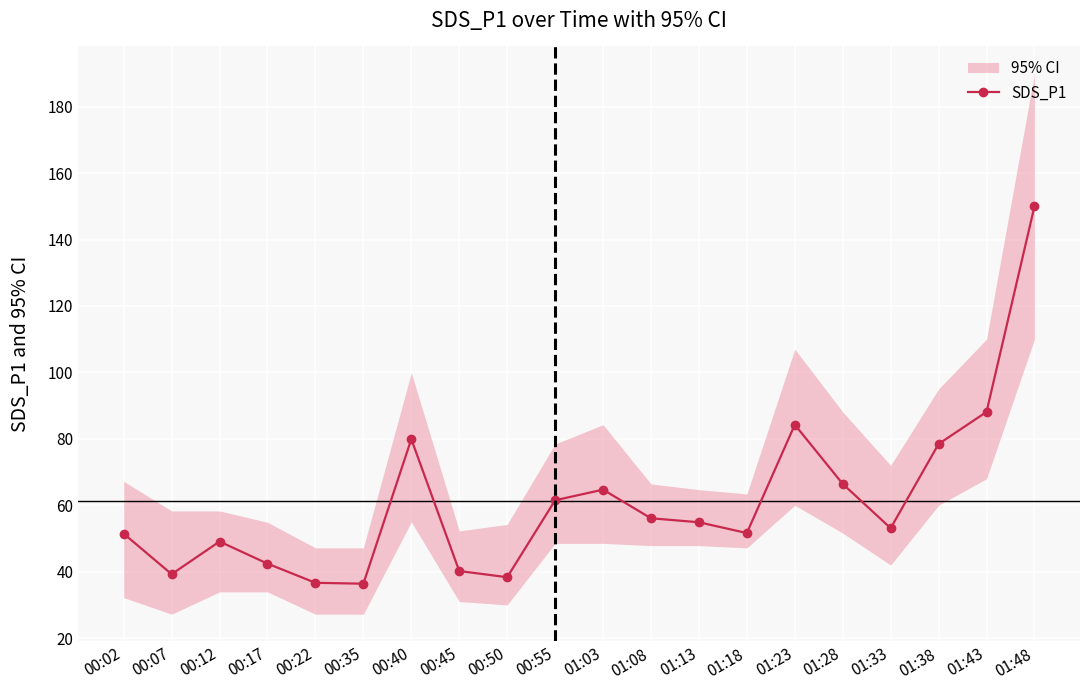

What is the value of the 18th point from the left?

78.5